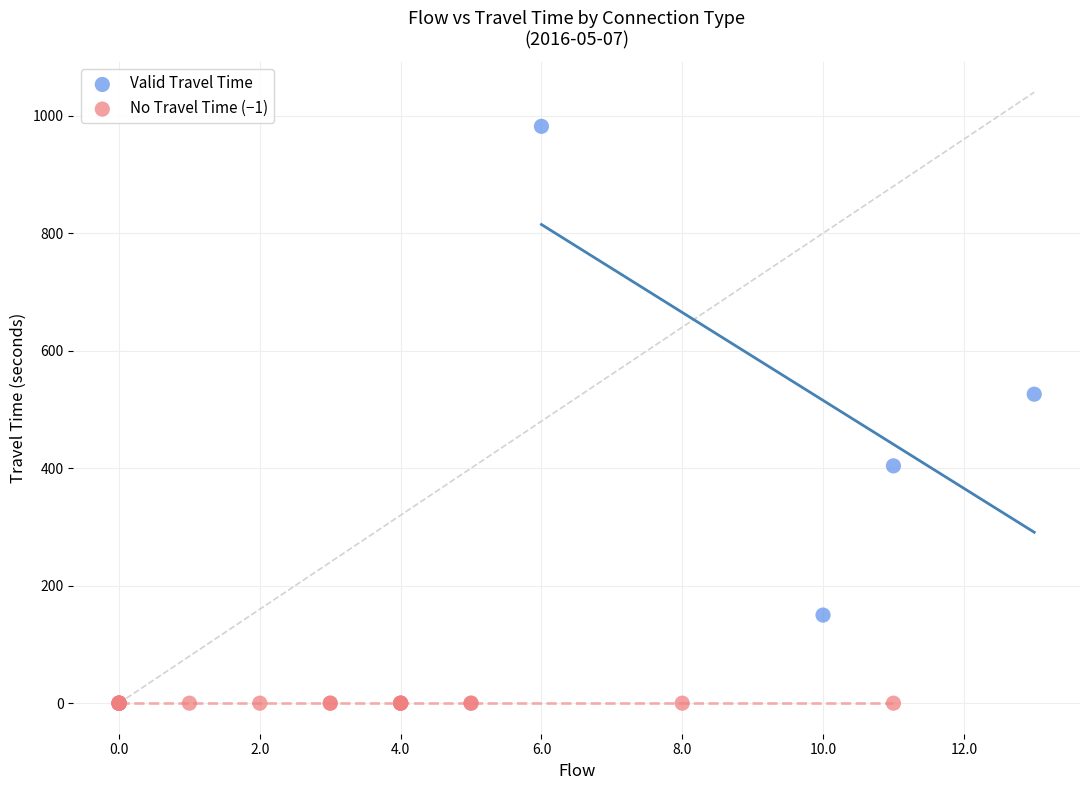

Which series reaches the minimum Y coordinate?

No Travel Time (−1)